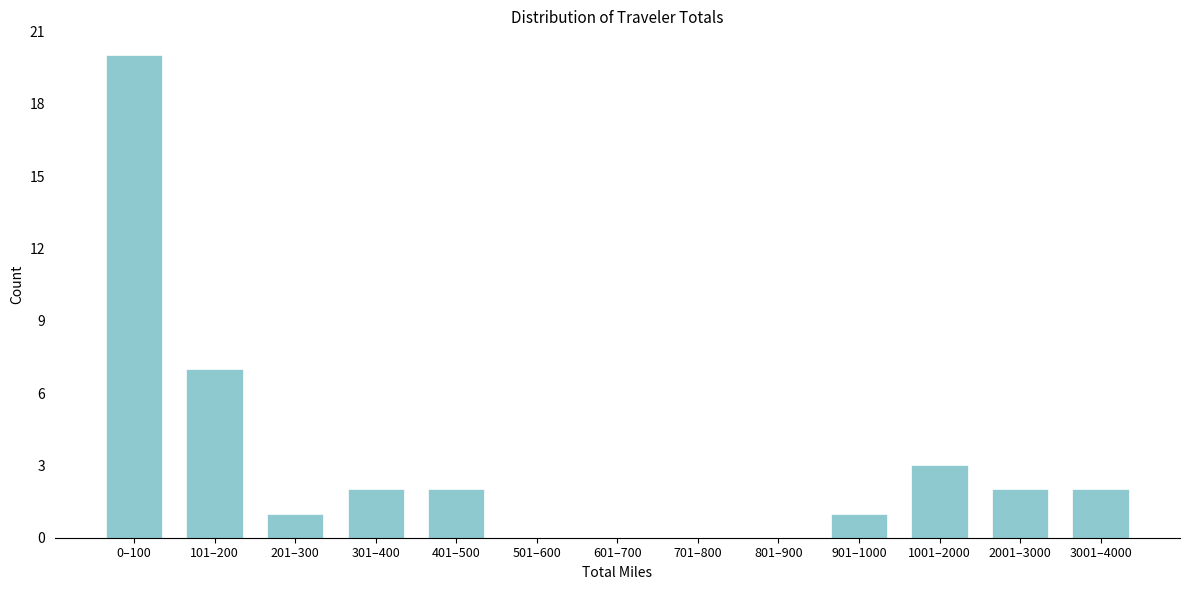

Reading left to right, transcribe all the data shown in this chart.

0–100=20	101–200=7	201–300=1	301–400=2	401–500=2	501–600=0	601–700=0	701–800=0	801–900=0	901–1000=1	1001–2000=3	2001–3000=2	3001–4000=2